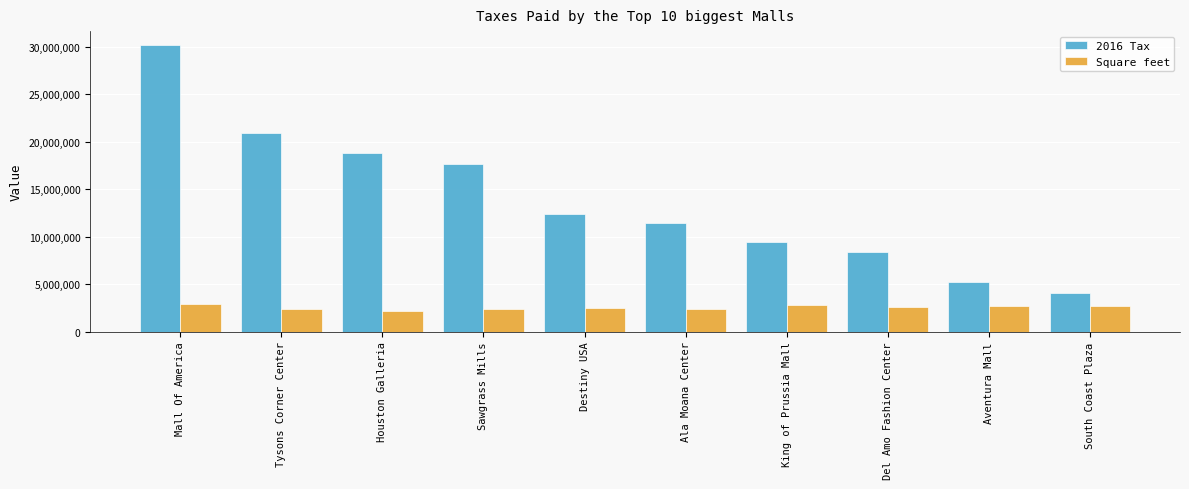

At which label does 2016 Tax reach its minimum?

South Coast Plaza